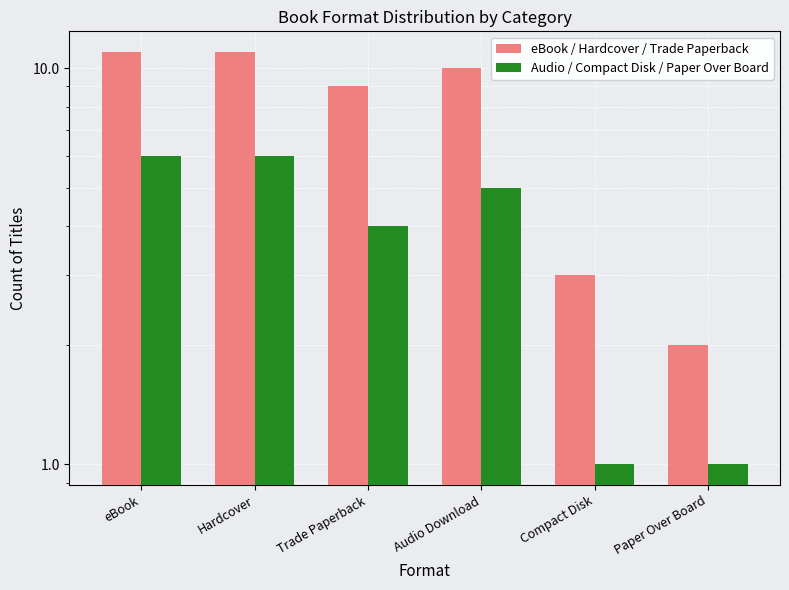

Count the number of categories in the chart.

6